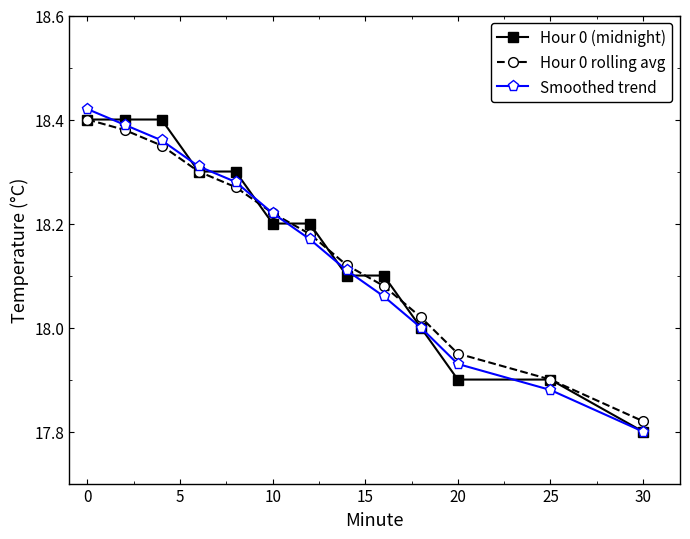

Which category has the lowest value across all series?

30